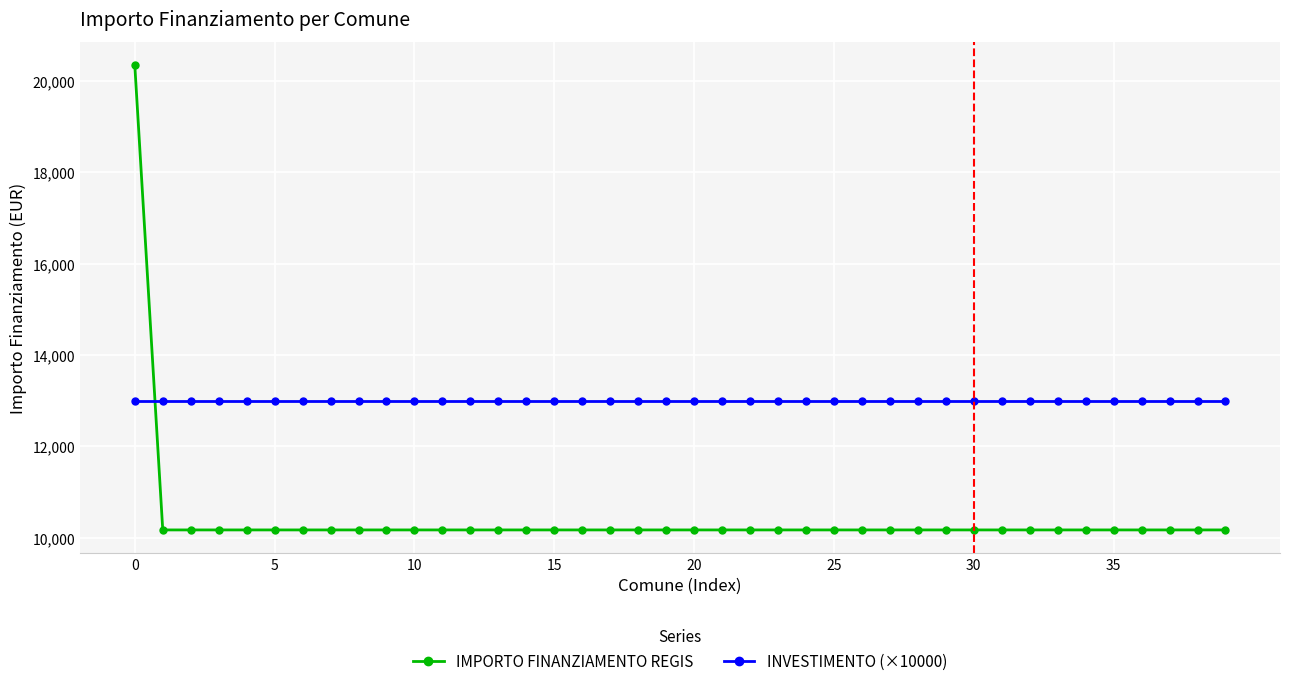

What is the average value of the INVESTIMENTO (×10000) series?

13000